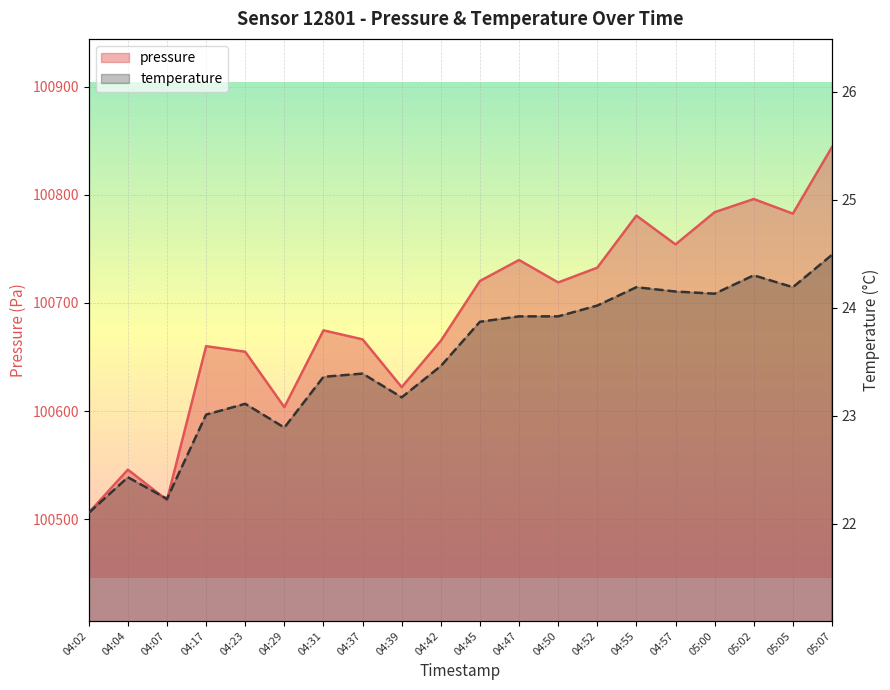

The pressure series shows 25136.1 at 05:02. True or false?

False